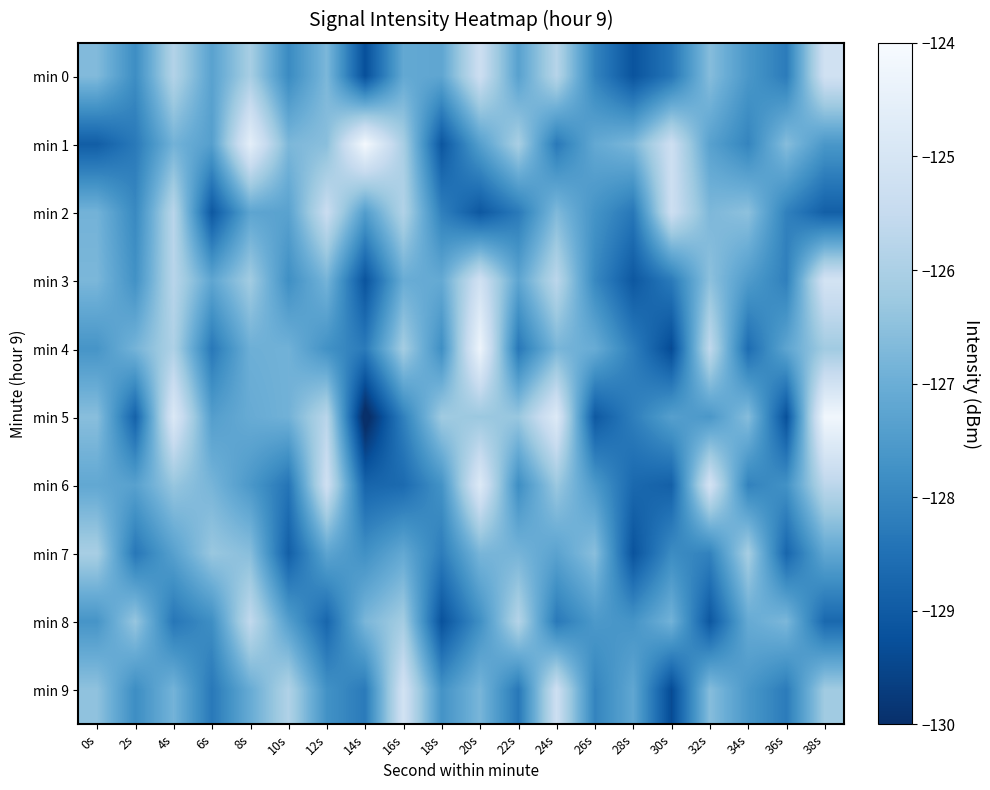

Between 38s and 14s, which is larger?

38s